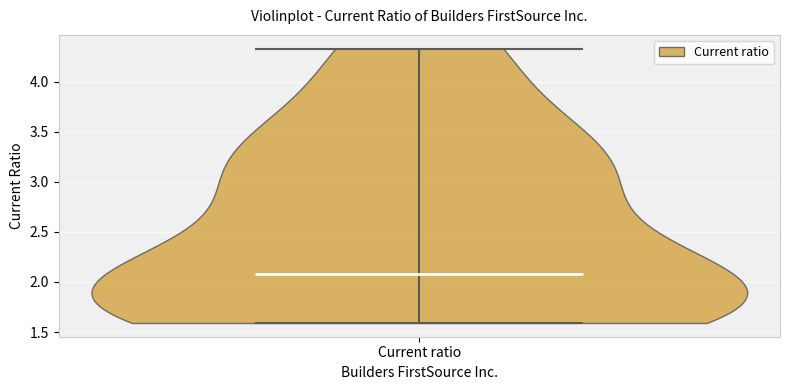

Read this violin plot against the y-axis: where its median line is, and the lowest and highest points the violin reaches. The values are not printed on the chart, so give them approximately, as read against the axis.

median line 2.10, lowest point 1.60, highest point 4.35